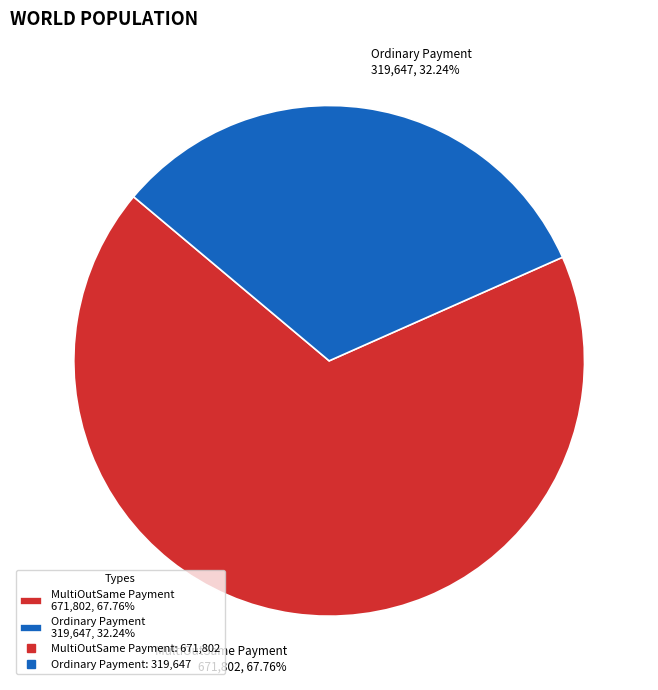

Which slice represents more than half of the pie?

MultiOutSame Payment 671,802, 67.76%